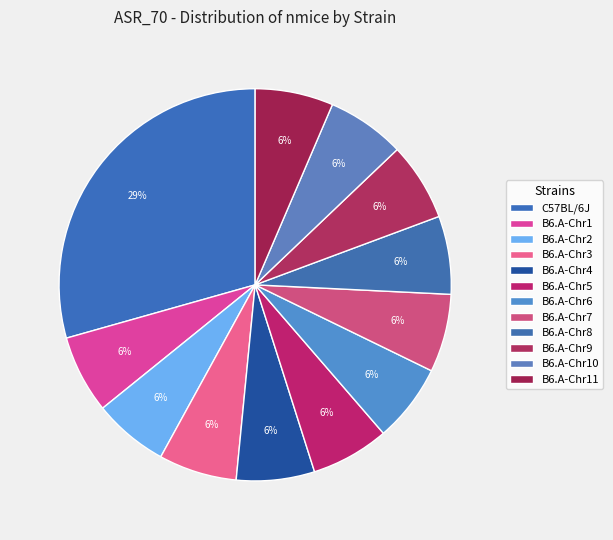

Which category has the biggest portion of the pie?

C57BL/6J